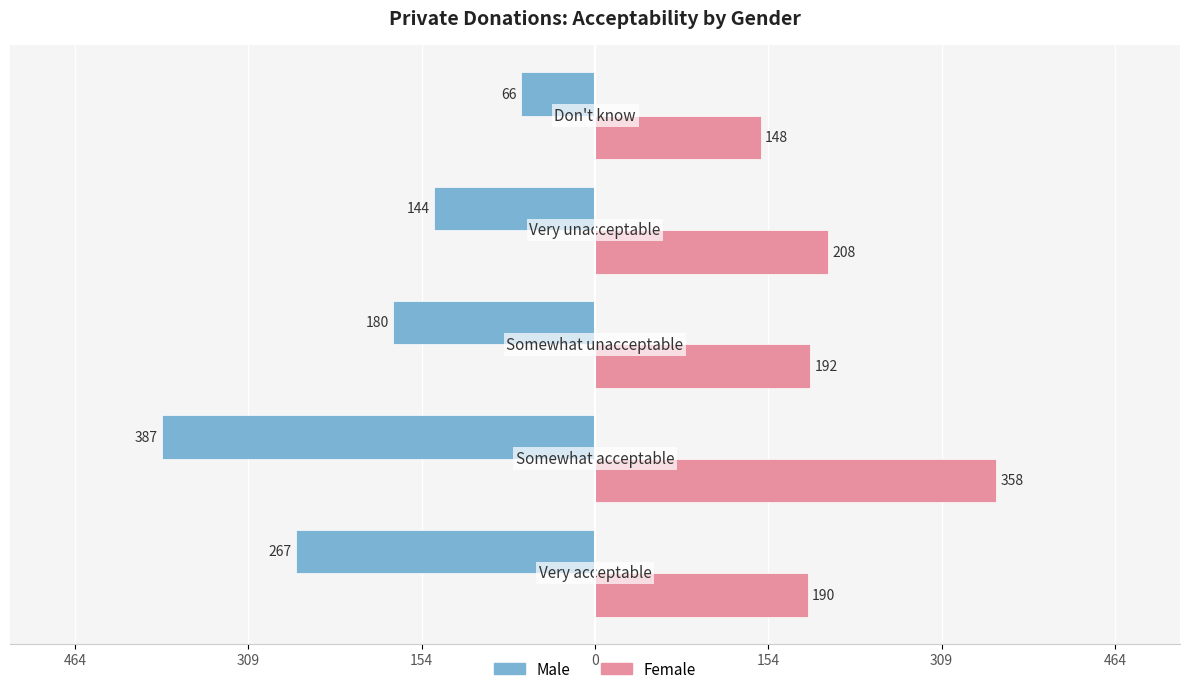

What are all the series names shown in the legend?

Male, Female